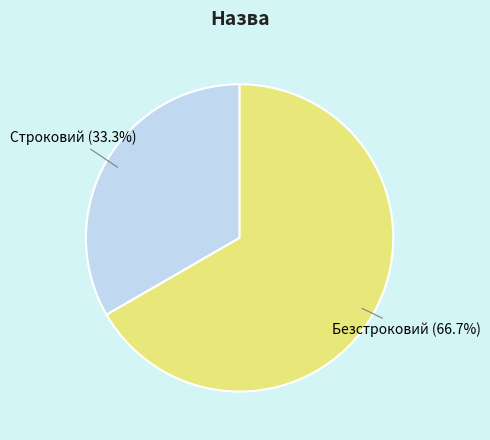

What is the total percentage of Безстроковий and Строковий?

100.0%